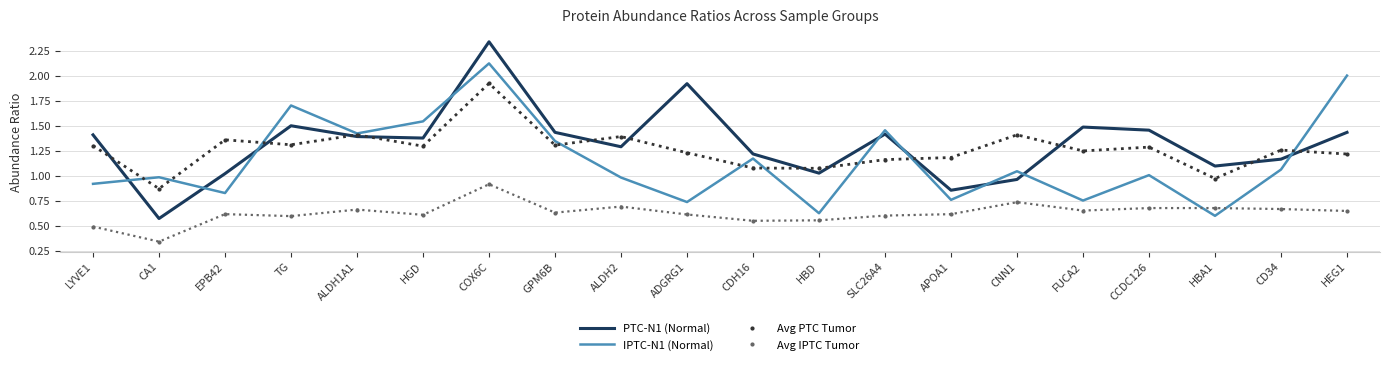

At which category is the sum across all series the highest?

COX6C